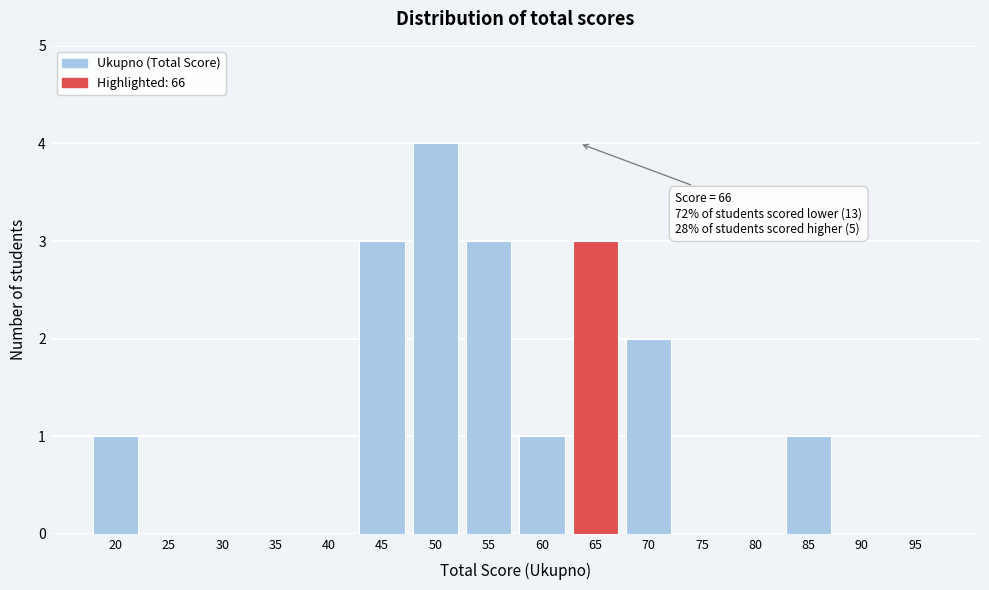

Reading left to right, transcribe all the data shown in this chart.

20=1	25=0	30=0	35=0	40=0	45=3	50=4	55=3	60=1	65=3	70=2	75=0	80=0	85=1	90=0	95=0